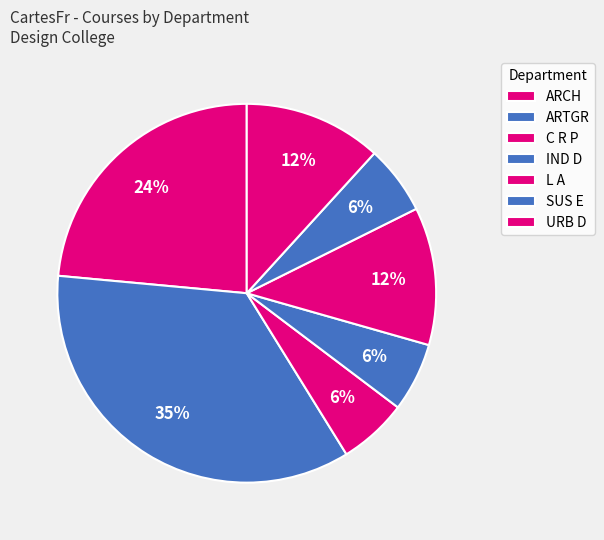

How many slices are in this pie chart?

7